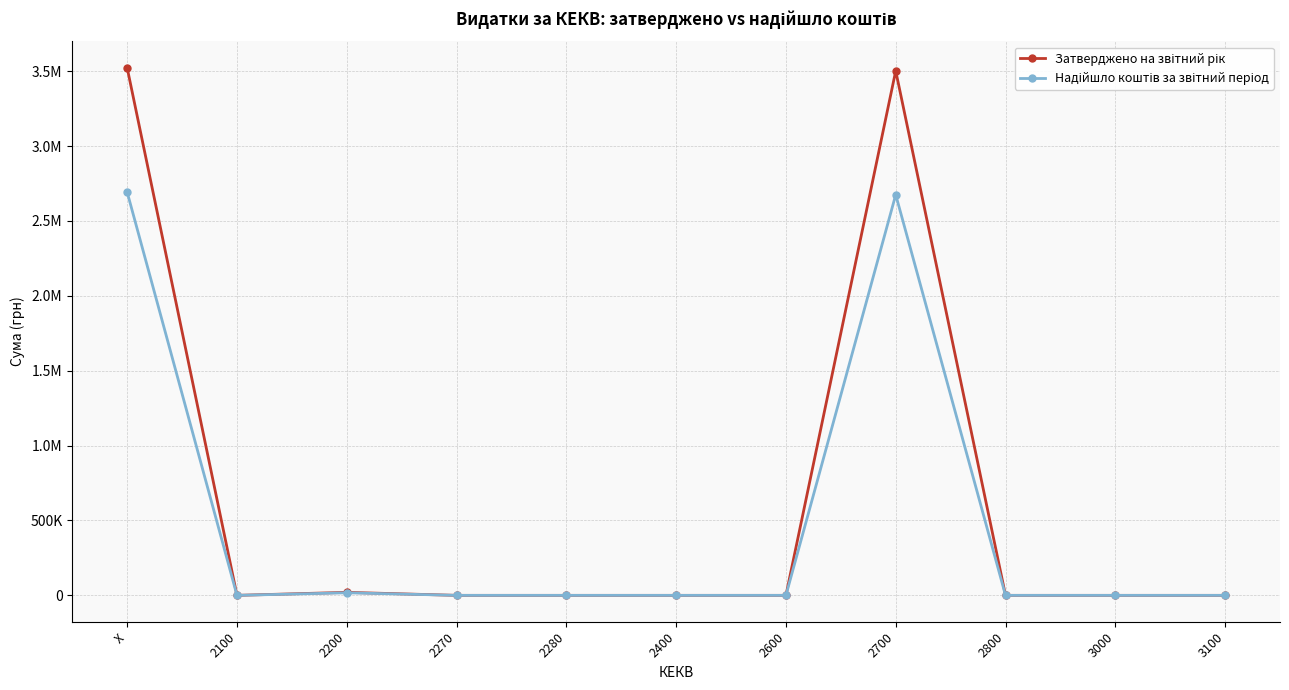

The value of Надійшло коштів за звітний період at 2100 is -1184570.8. True or false?

False